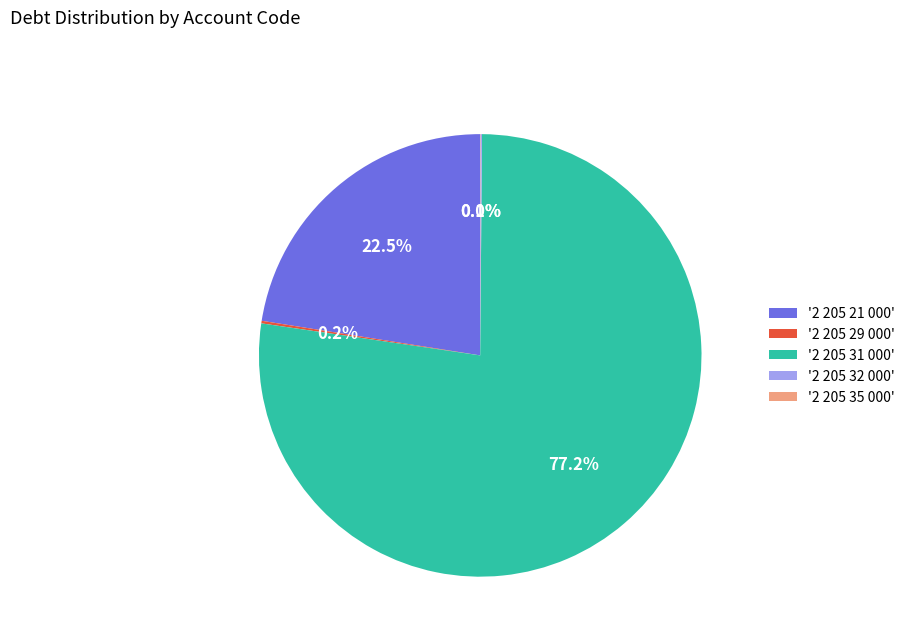

Which slice represents more than half of the pie?

'2 205 31 000'